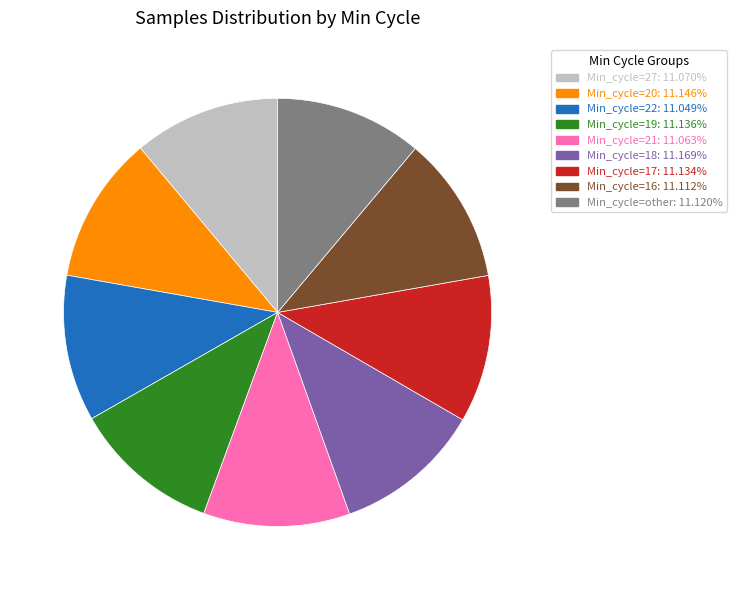

Does any single category account for the majority?

No